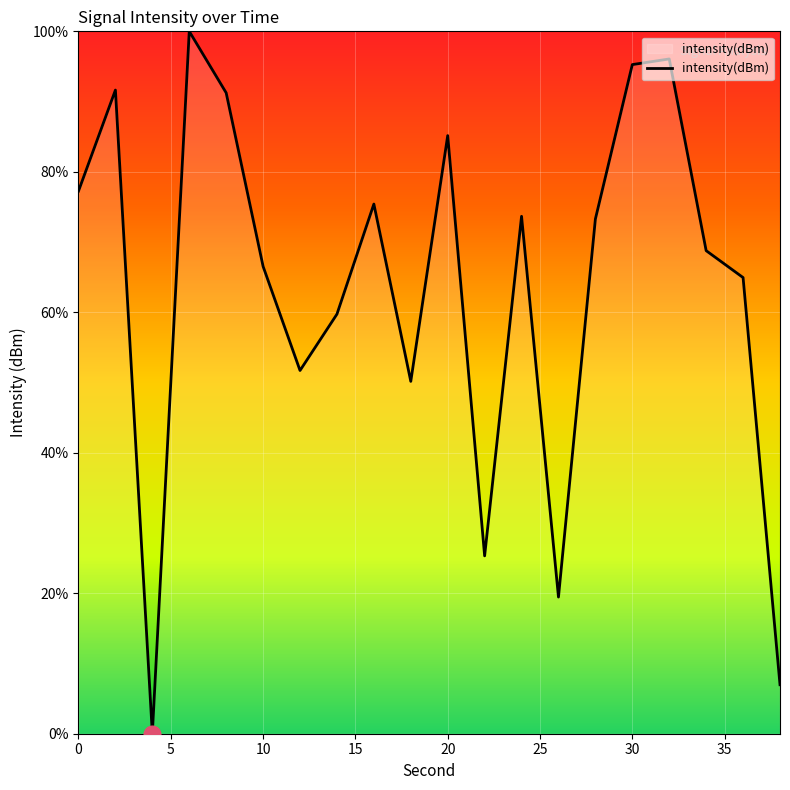

What is the difference between the maximum and minimum values?

100.0